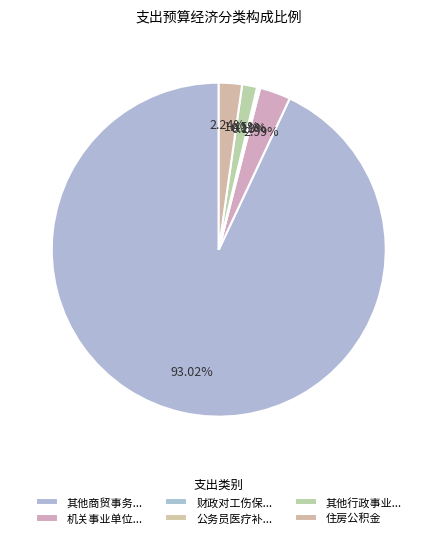

Count the number of slices in the pie.

6